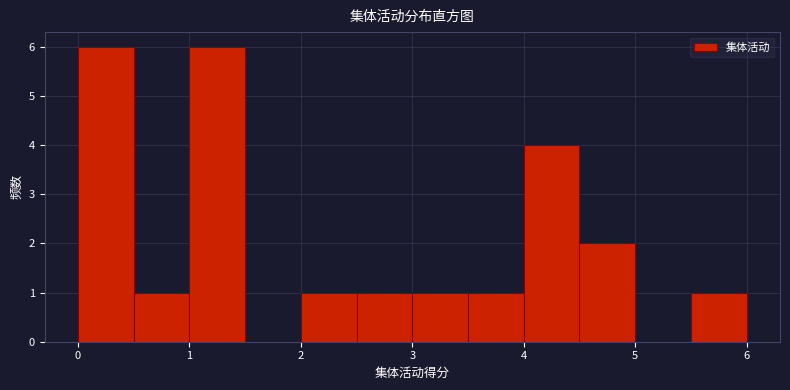

Reading left to right, list every bar in this chart as the range it spans on the x-axis followed by its height. The values are not printed on the chart, so give them approximately, as read against the axis.

0.0 to 0.5: 6
0.5 to 1.0: 1
1.0 to 1.5: 6
1.5 to 2.0: 0
2.0 to 2.5: 1
2.5 to 3.0: 1
3.0 to 3.5: 1
3.5 to 4.0: 1
4.0 to 4.5: 4
4.5 to 5.0: 2
5.0 to 5.5: 0
5.5 to 6.0: 1